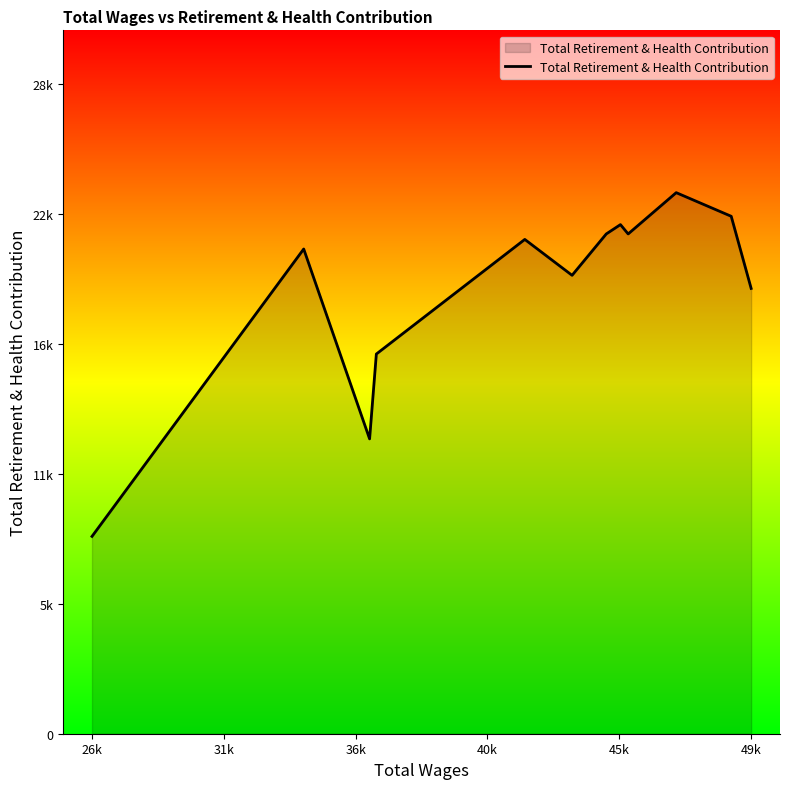

Does the chart have visible grid lines?

No